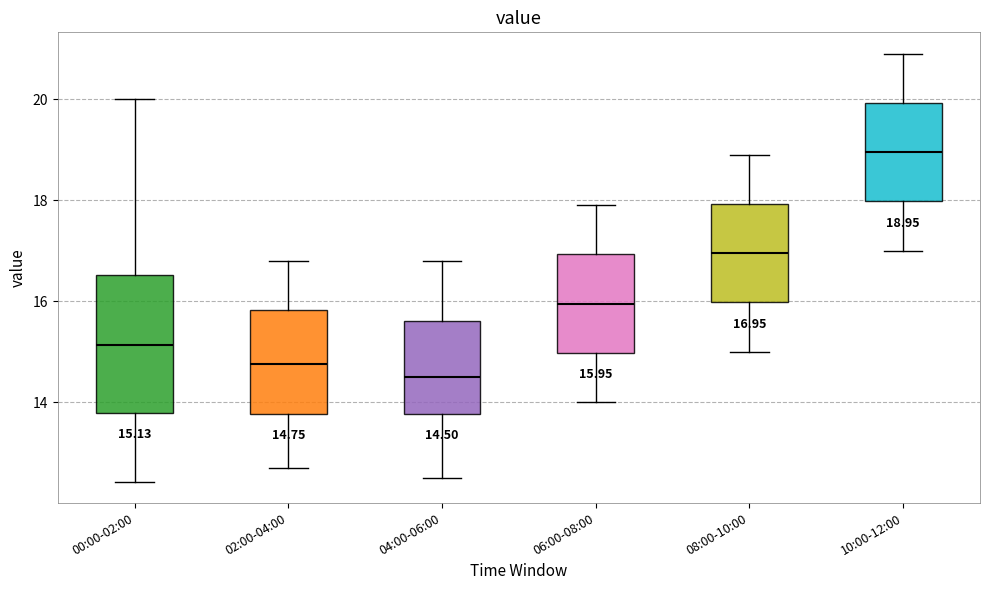

Which box has the highest median line?

10:00-12:00